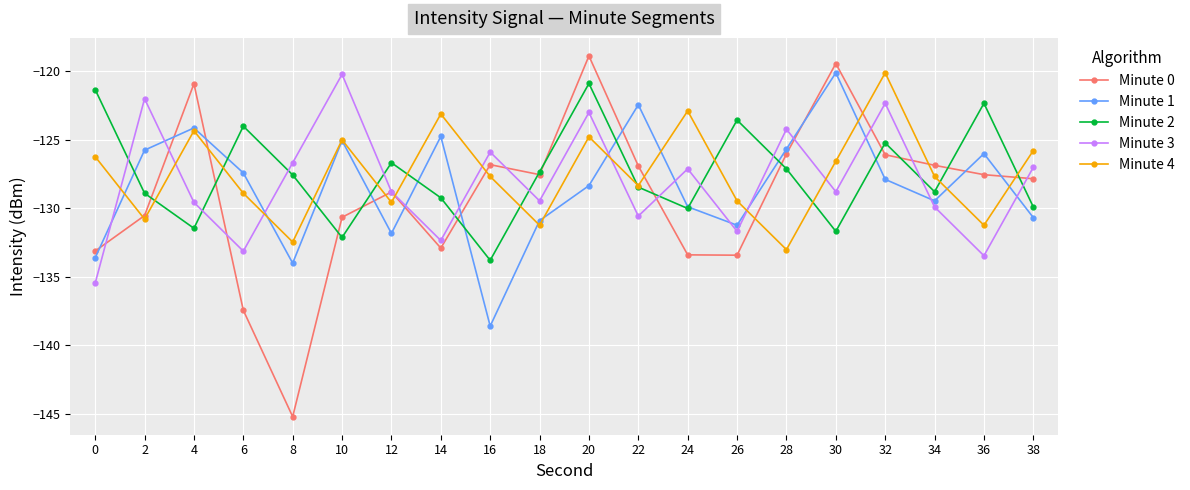

Is the value of Minute 2 at 26 greater than the value of Minute 4 at 36?

Yes